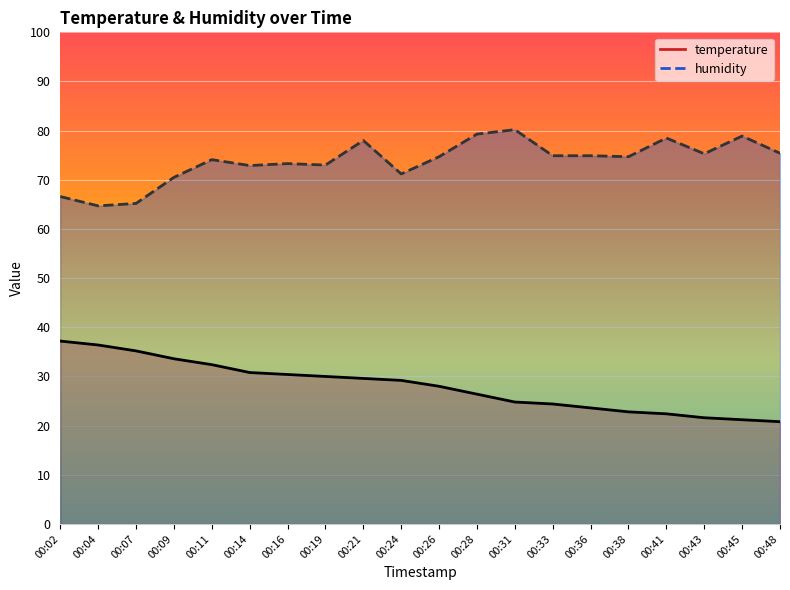

Rank the categories by humidity value from lowest to highest.

00:04, 00:07, 00:02, 00:09, 00:24, 00:14, 00:19, 00:16, 00:11, 00:26, 00:38, 00:33, 00:36, 00:43, 00:48, 00:21, 00:41, 00:45, 00:28, 00:31